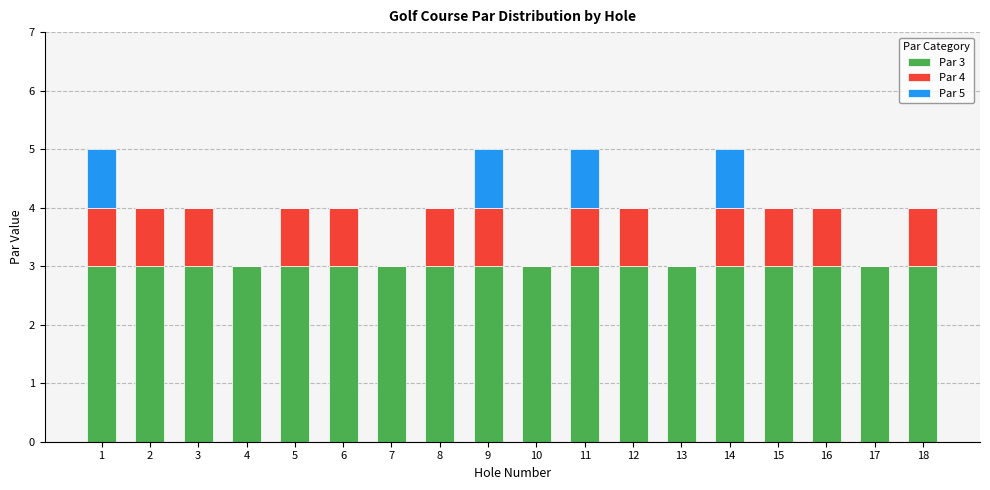

The Par 3 series shows 1 at 4. True or false?

False